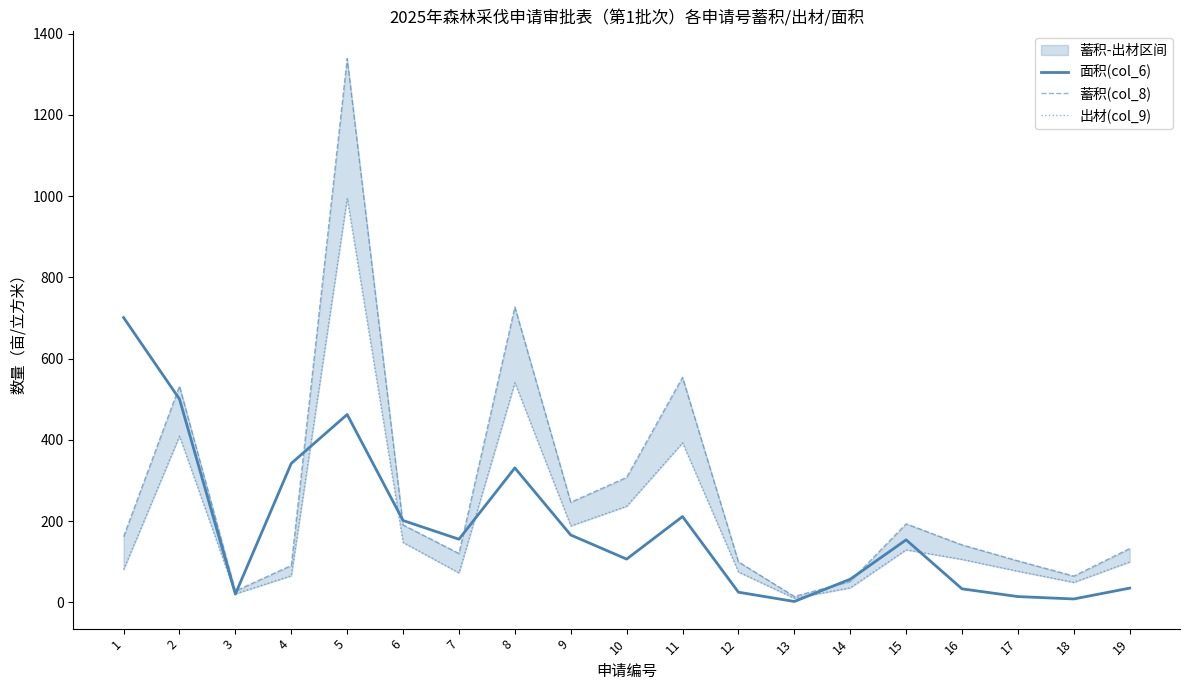

What is the greatest value displayed?

1338.6